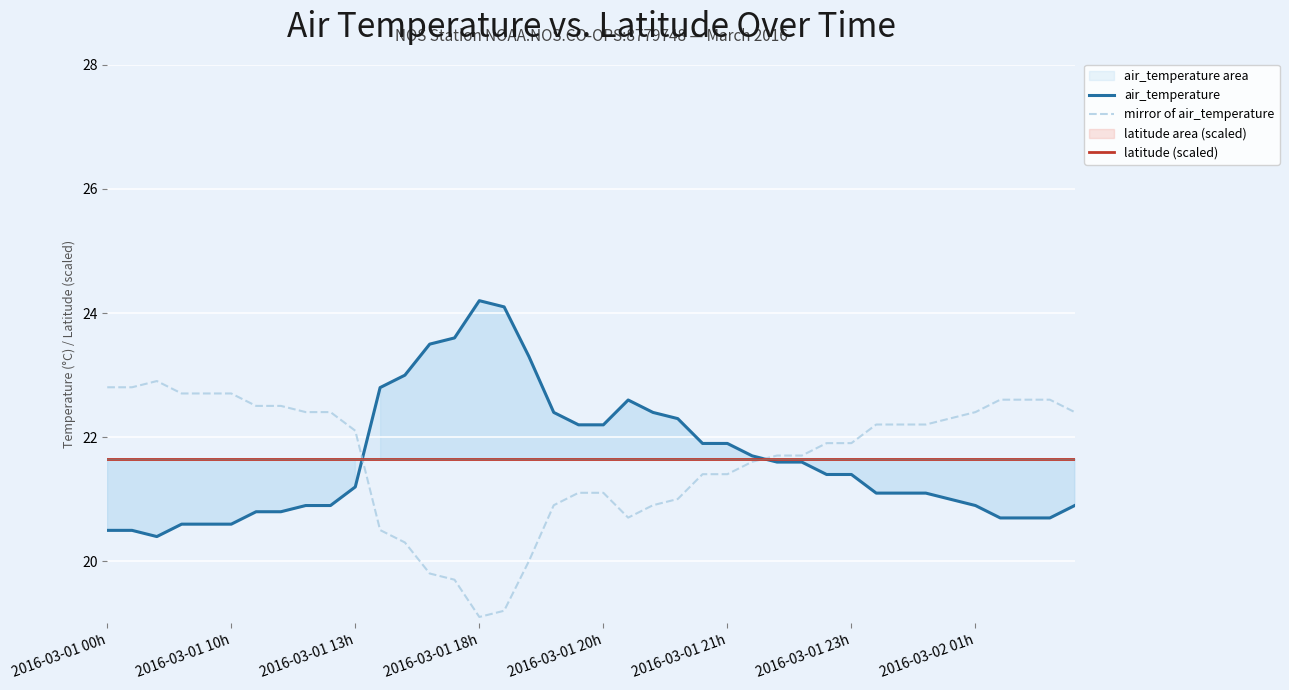

What is the maximum value for mirror of air_temperature?

22.9